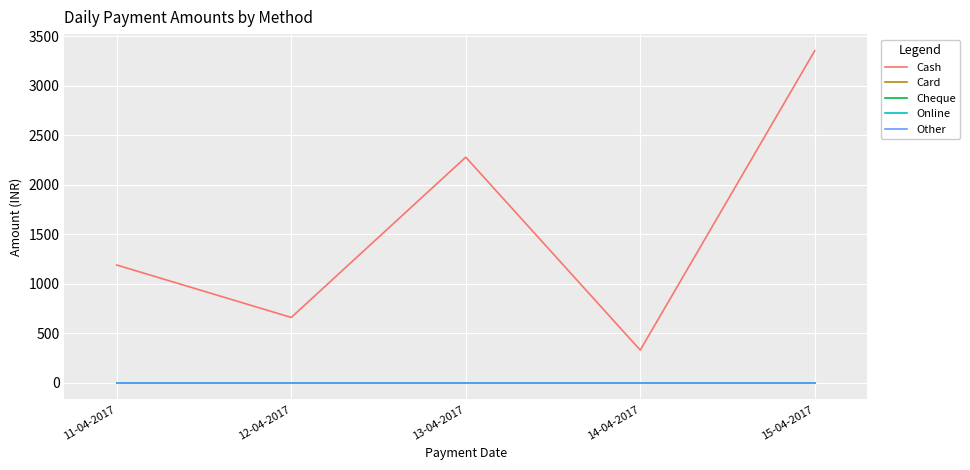

Which series has the largest total across all categories?

Cash